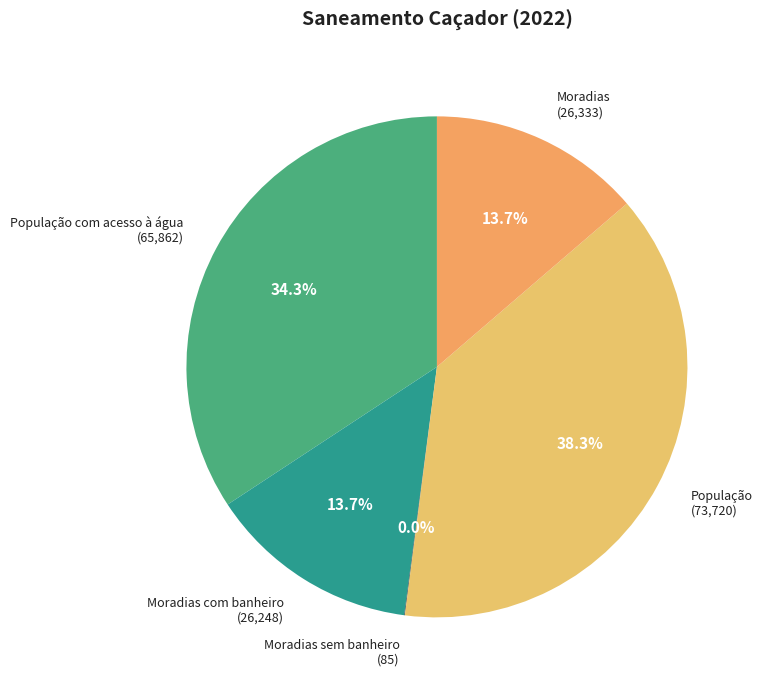

What percentage is NOT represented by Moradias com banheiro?

86.3%